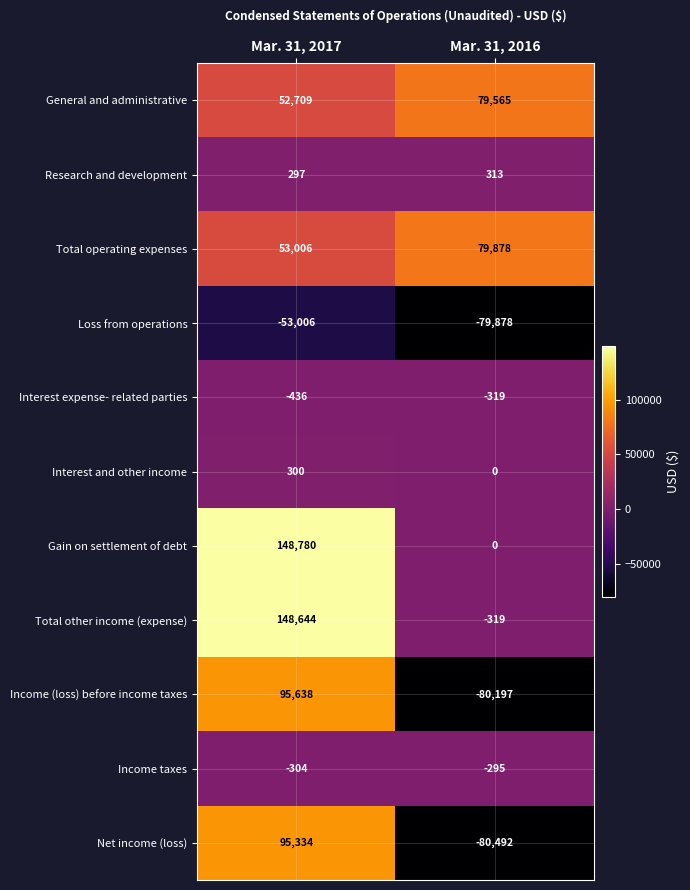

Which series has the largest total across all categories?

Gain on settlement of debt